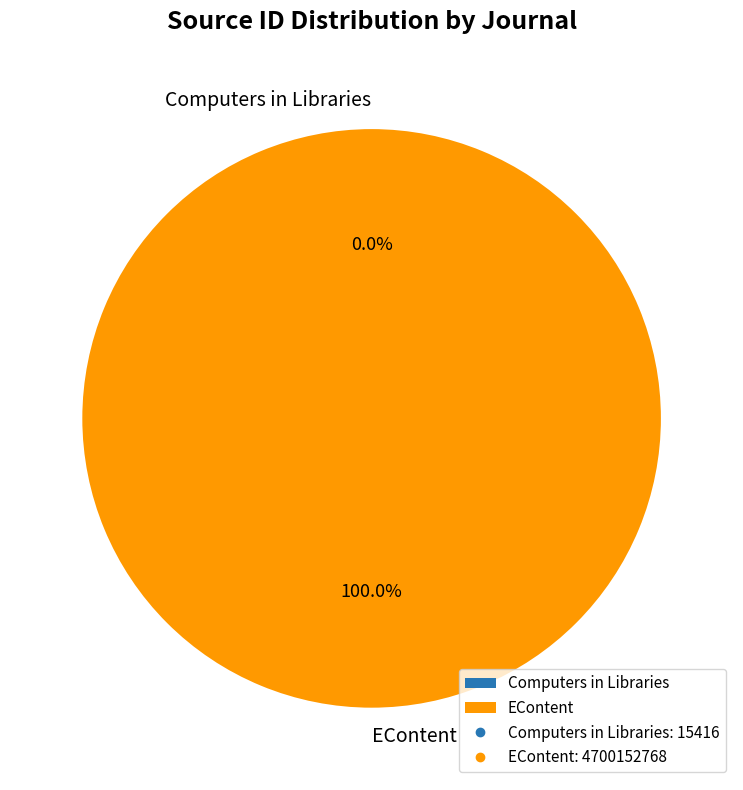

Which category has the biggest portion of the pie?

EContent